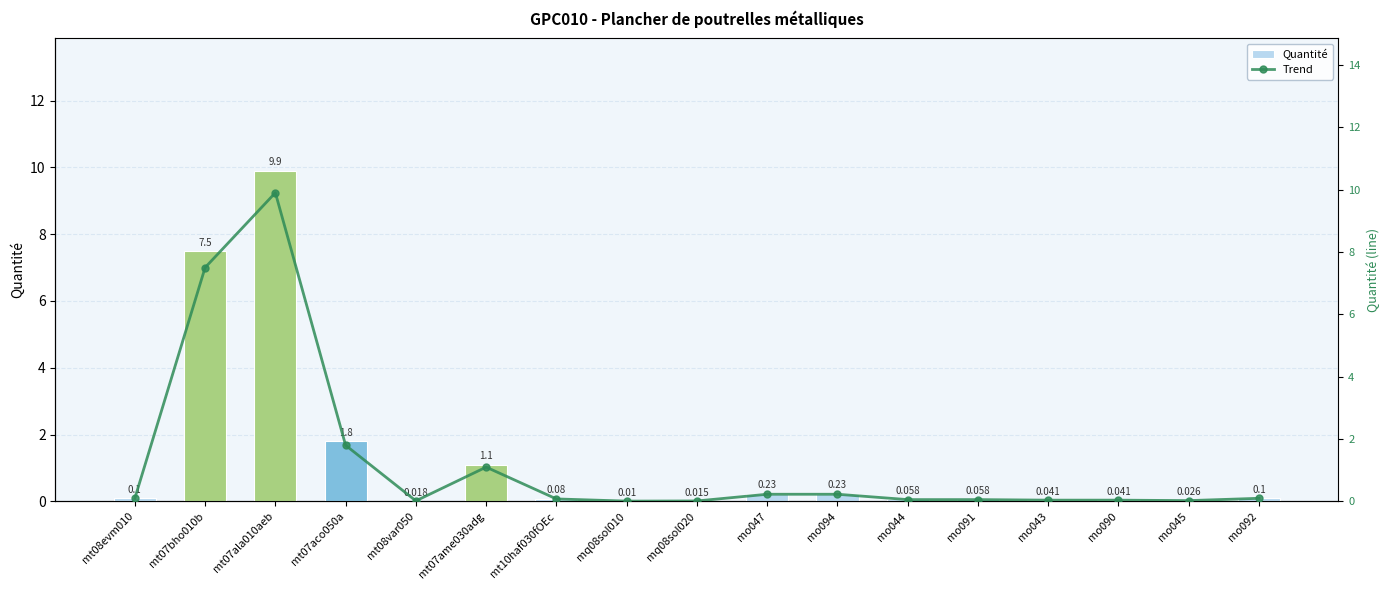

The value of Quantité at mt08evm010 is 0.1. True or false?

True